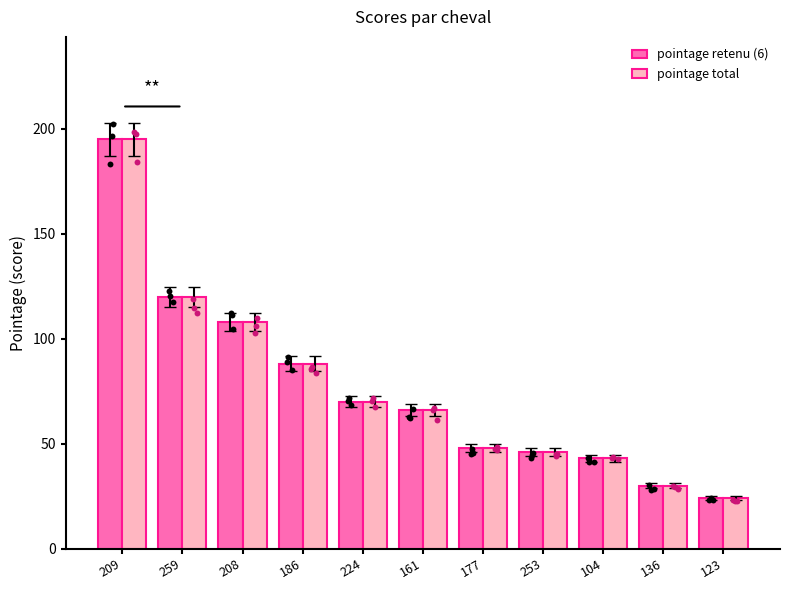

Which series reaches the minimum Y coordinate?

pointage retenu (6)